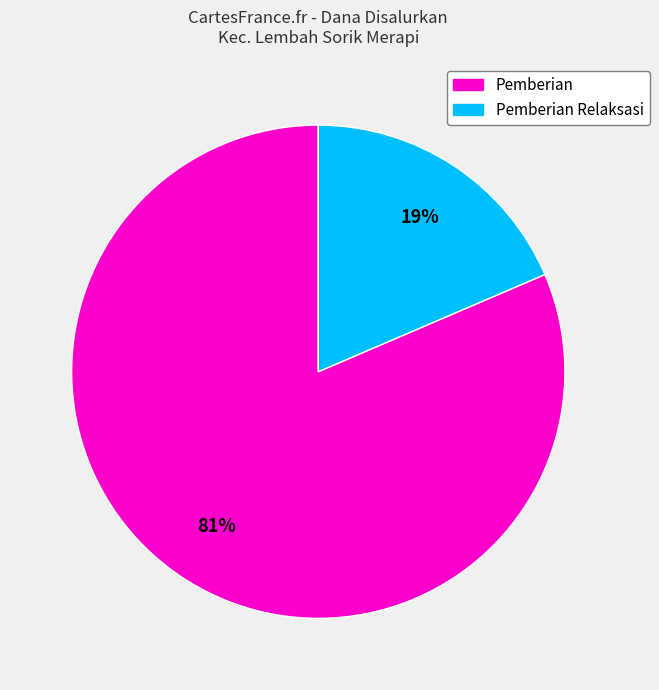

Is there a majority slice in this chart?

Yes